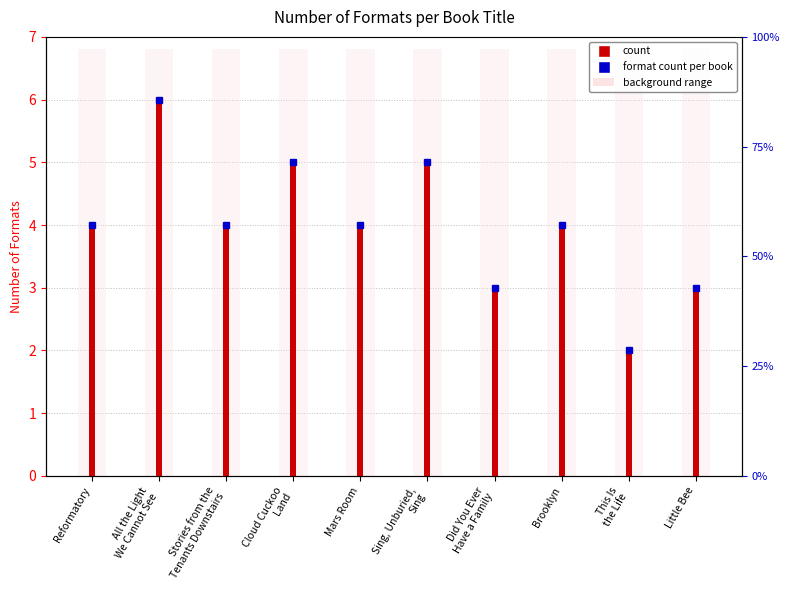

Which category has the highest value across all series?

All the Light
We Cannot See